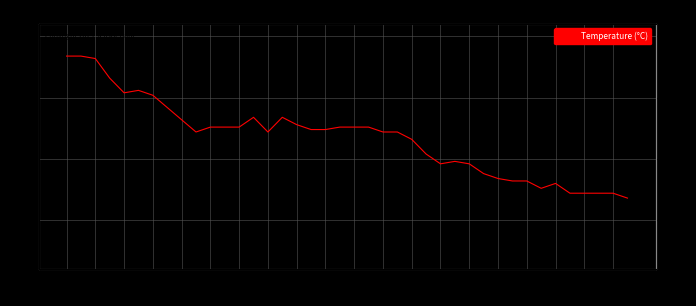

Reading left to right, what are all the values shown in this chart?

10.7	10.7	10.7	10.6	10.5	10.5	10.5	10.5	10.4	10.4	10.4	10.4	10.4	10.4	10.4	10.4	10.4	10.4	10.4	10.4	10.4	10.4	10.4	10.4	10.3	10.3	10.2	10.2	10.2	10.2	10.2	10.2	10.2	10.1	10.2	10.1	10.1	10.1	10.1	10.1